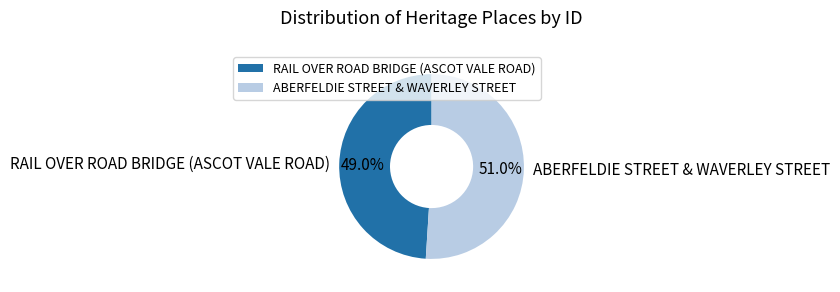

True or false: ABERFELDIE STREET & WAVERLEY STREET accounts for 39% of the total.

False